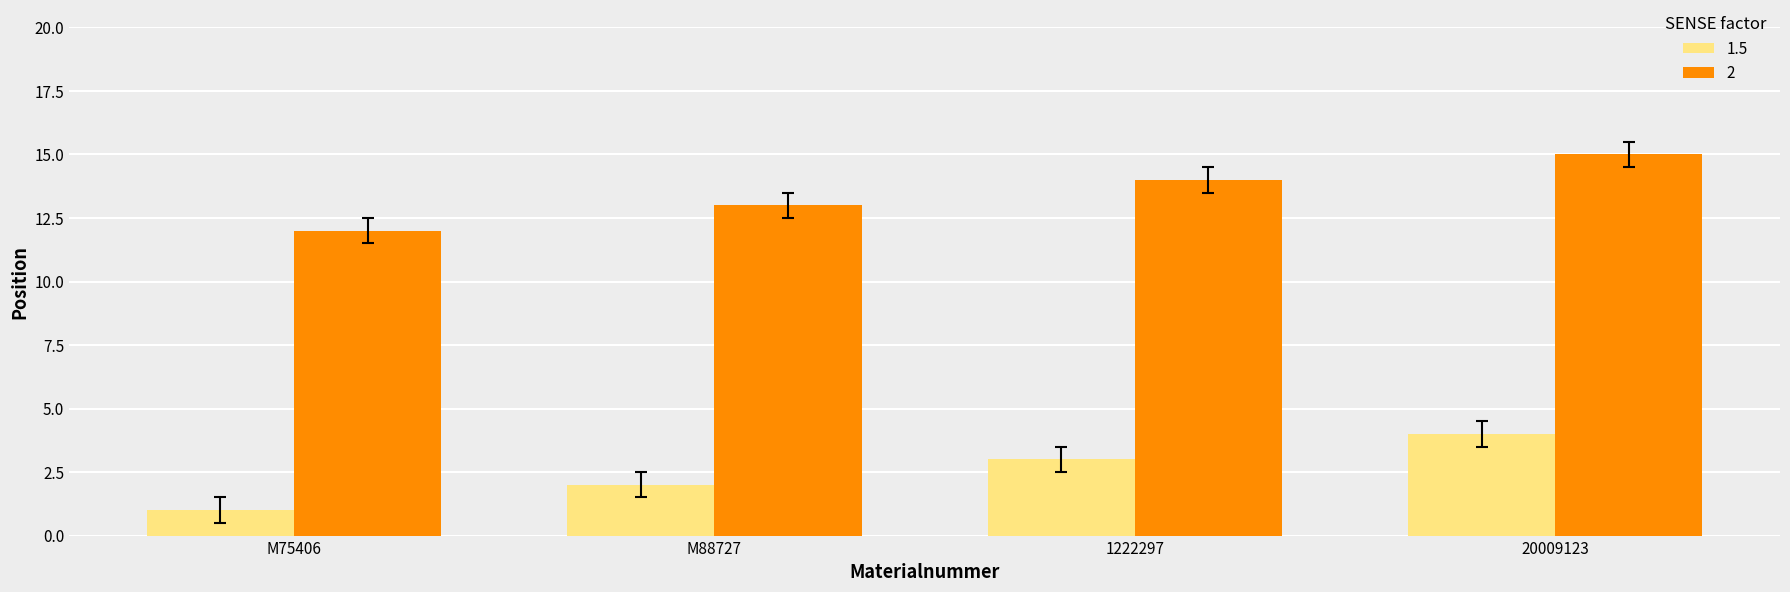

At which category is the sum across all series the highest?

20009123